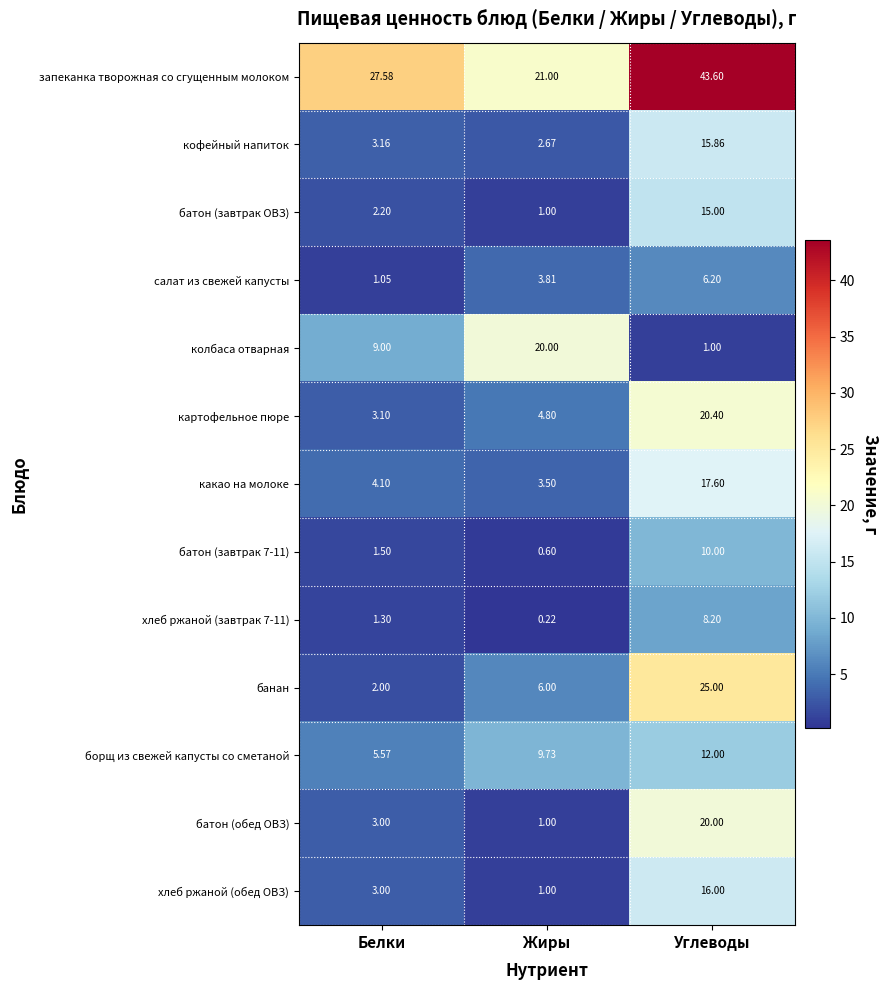

Which series has the widest spread of values?

банан